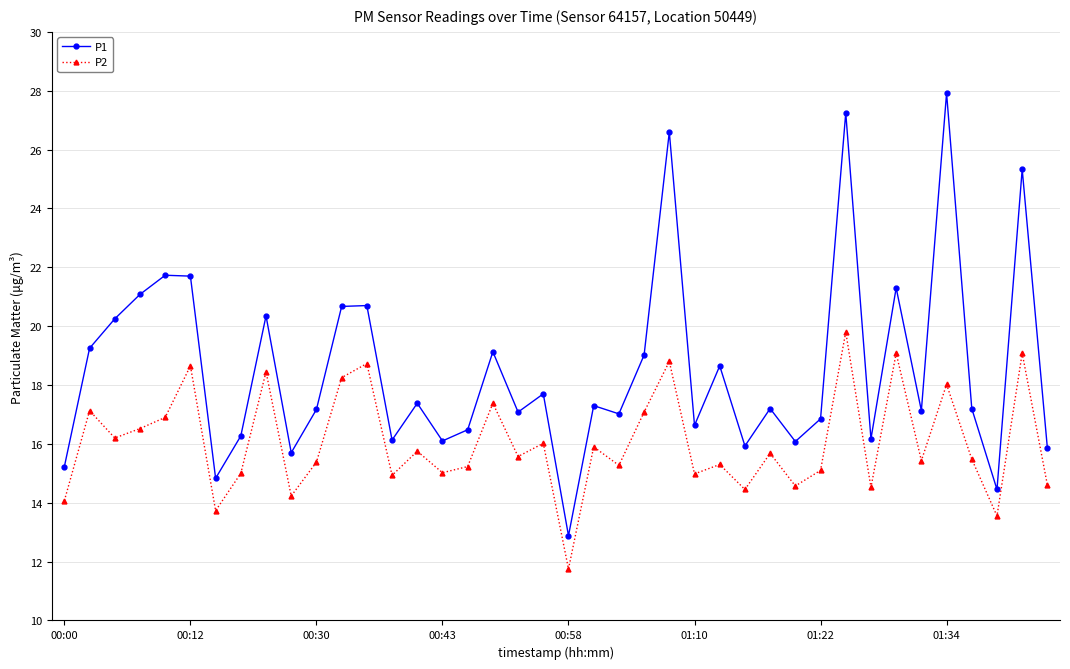

What is the difference between the maximum and minimum values in the P1 series?

15.0